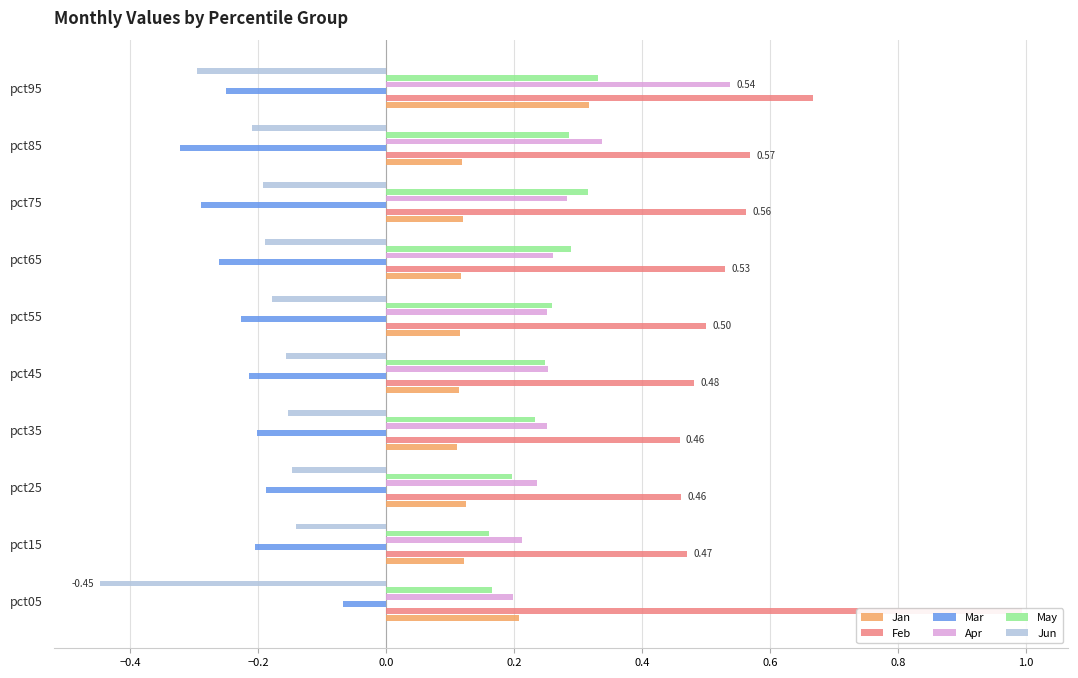

Which series has the largest total across all categories?

Feb